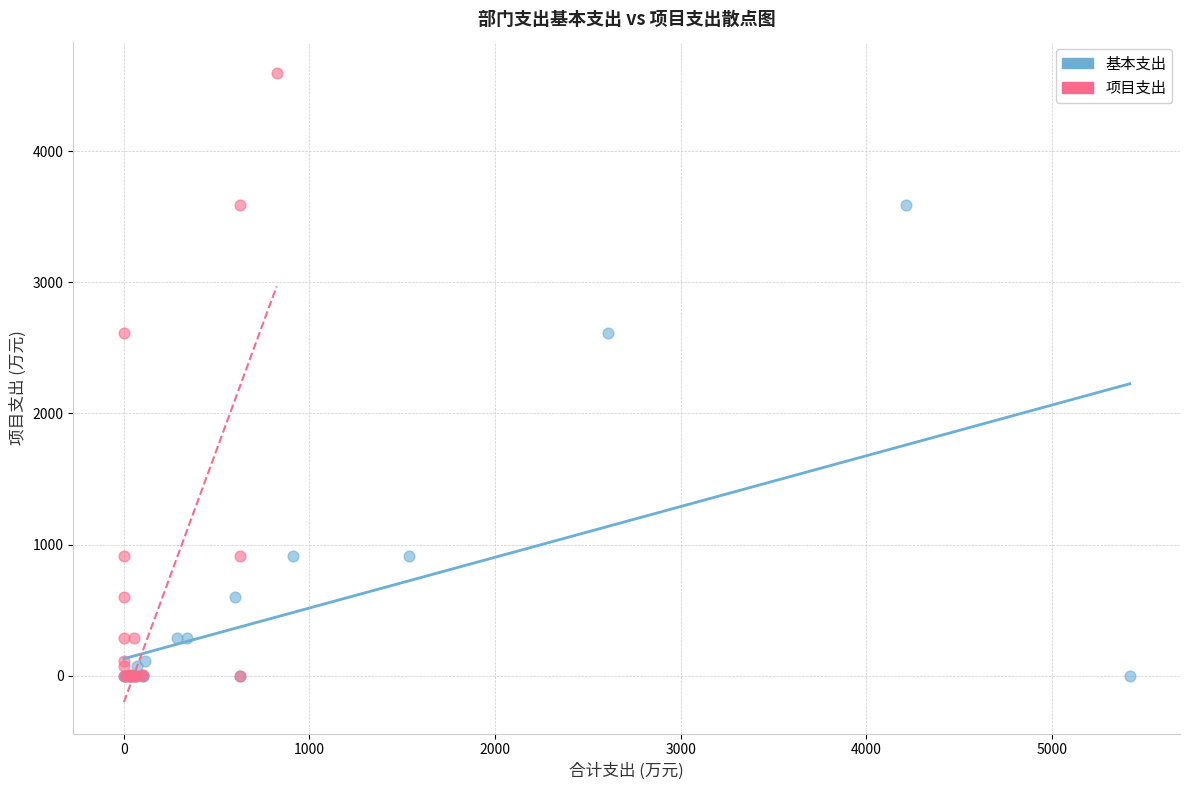

Which series has the widest spread of Y values?

项目支出